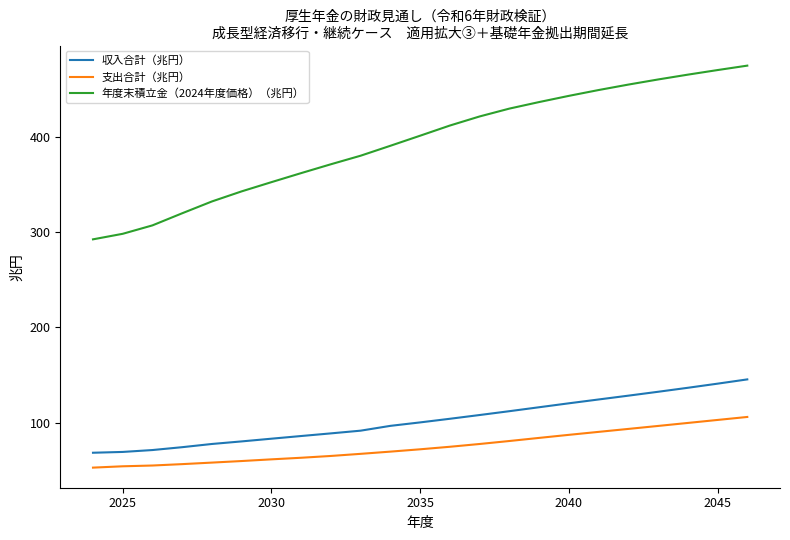

What is the maximum value shown in the chart?

474.8